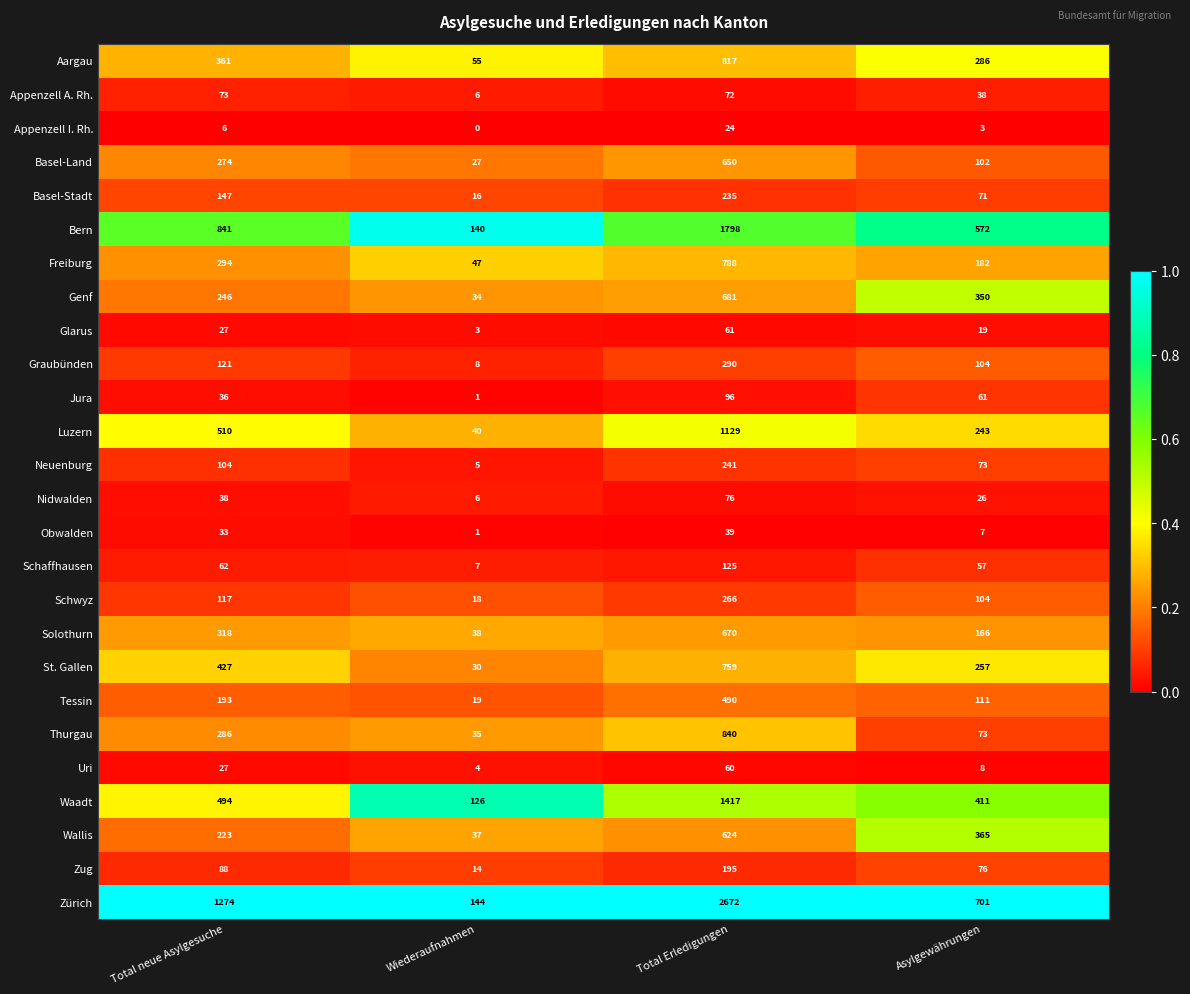

What is the total value across all series at Total neue Asylgesuche?

6620